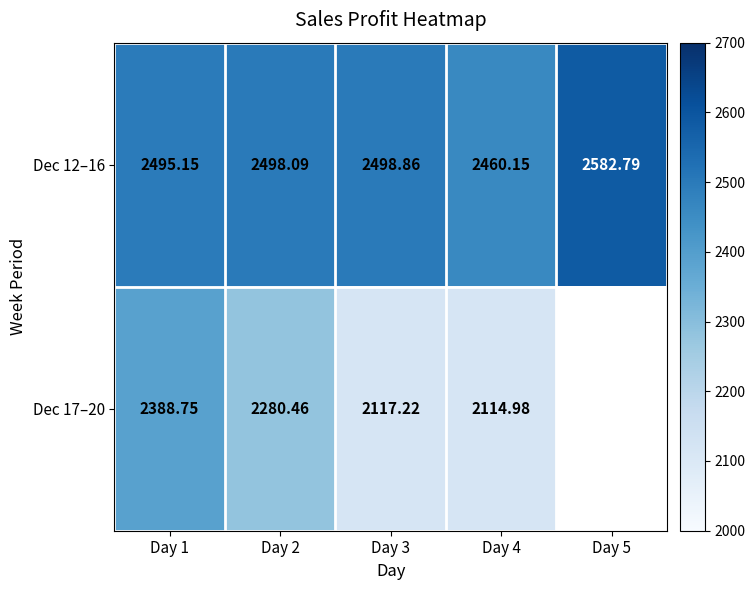

Is the value of Dec 12–16 at Day 2 greater than the value of Dec 17–20 at Day 3?

Yes